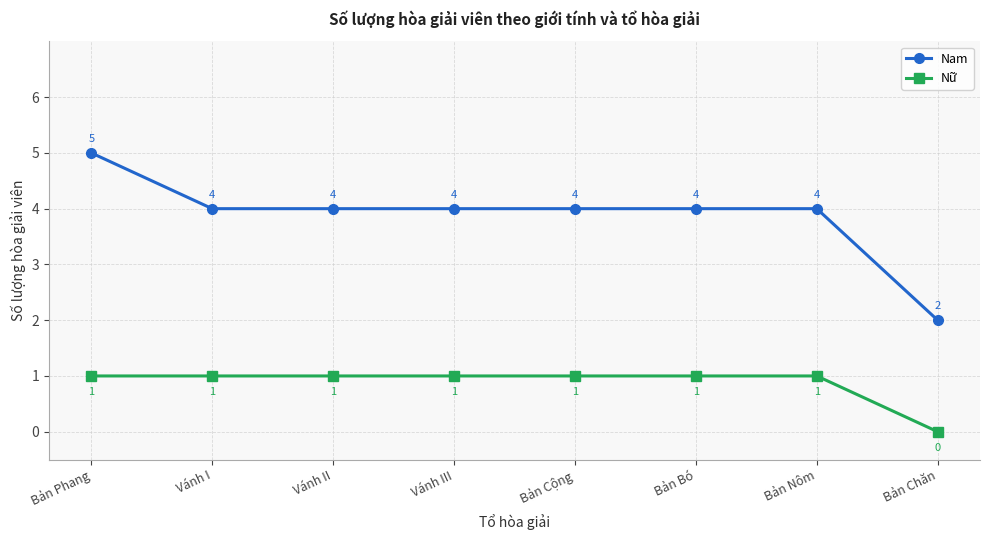

Which category has the highest value in the Nam series?

Bản Phang